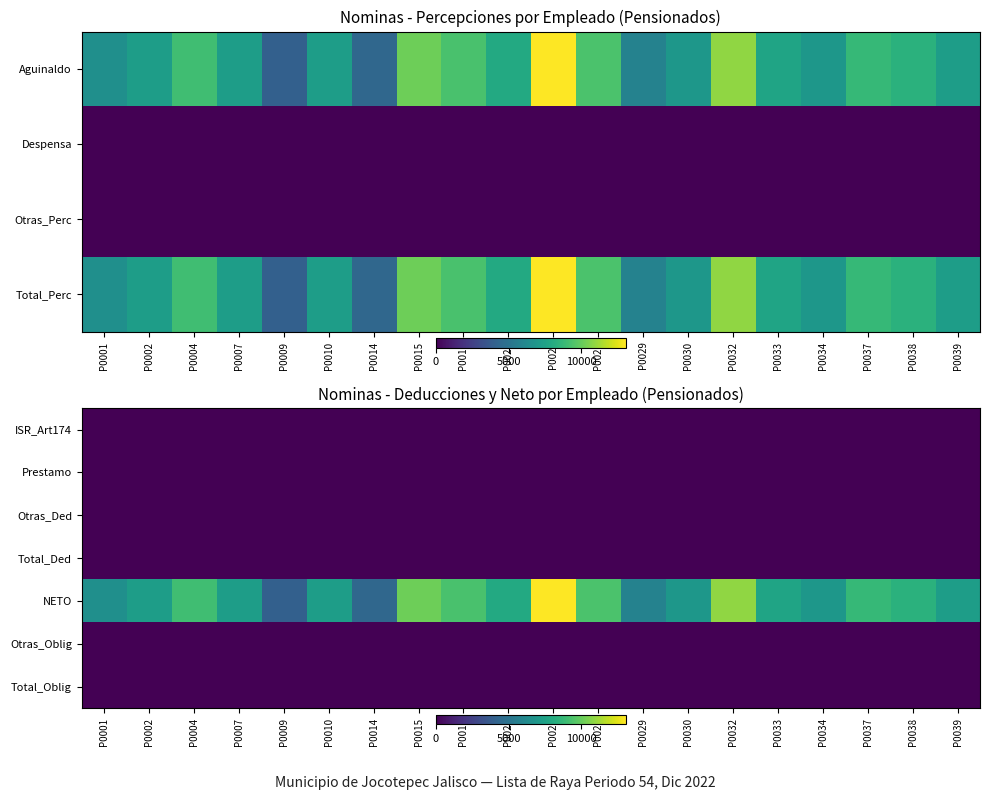

Rank the series by their maximum value, from highest to lowest.

NETO, ISR_Art174, Prestamo, Otras_Ded, Total_Ded, Otras_Oblig, Total_Oblig